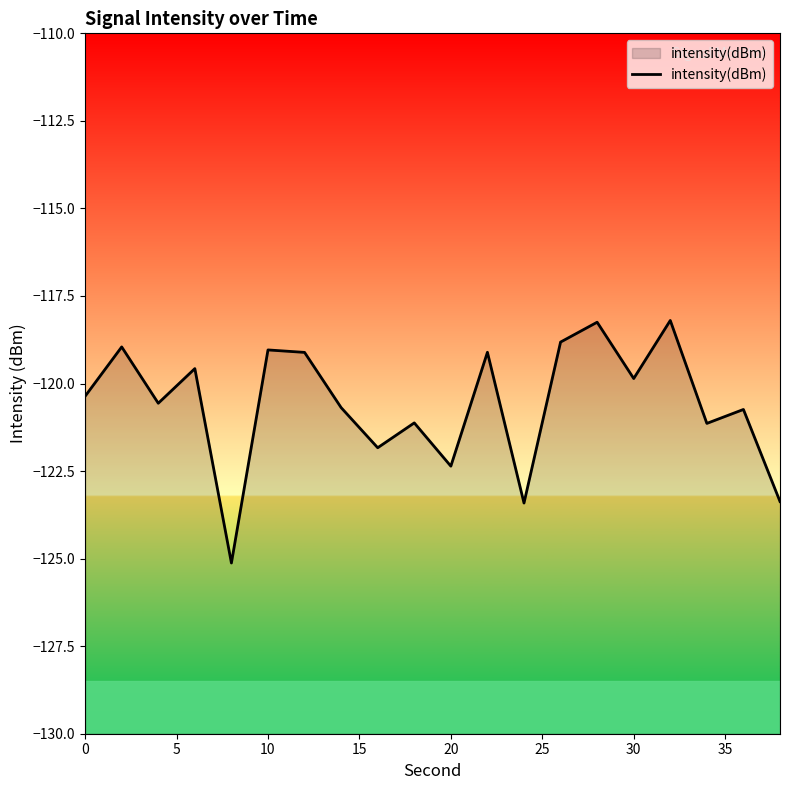

True or false: the data shows -78.6 at 0.

False